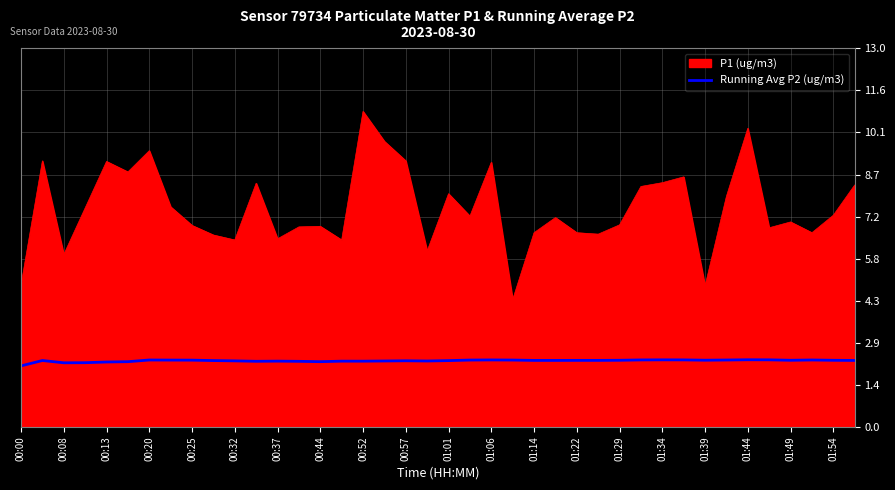

Which series has the largest range (max minus min)?

P1 (ug/m3)